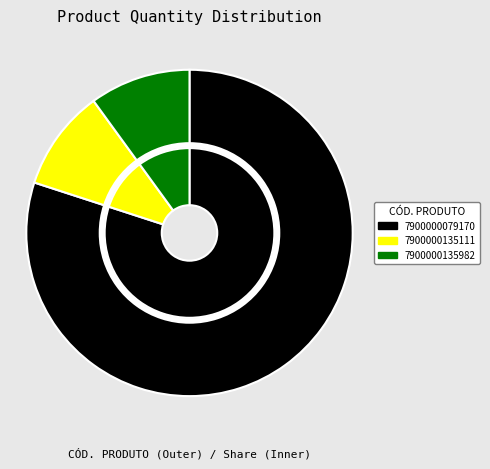

To the nearest percent, what portion does 7900000135982 represent?

10%